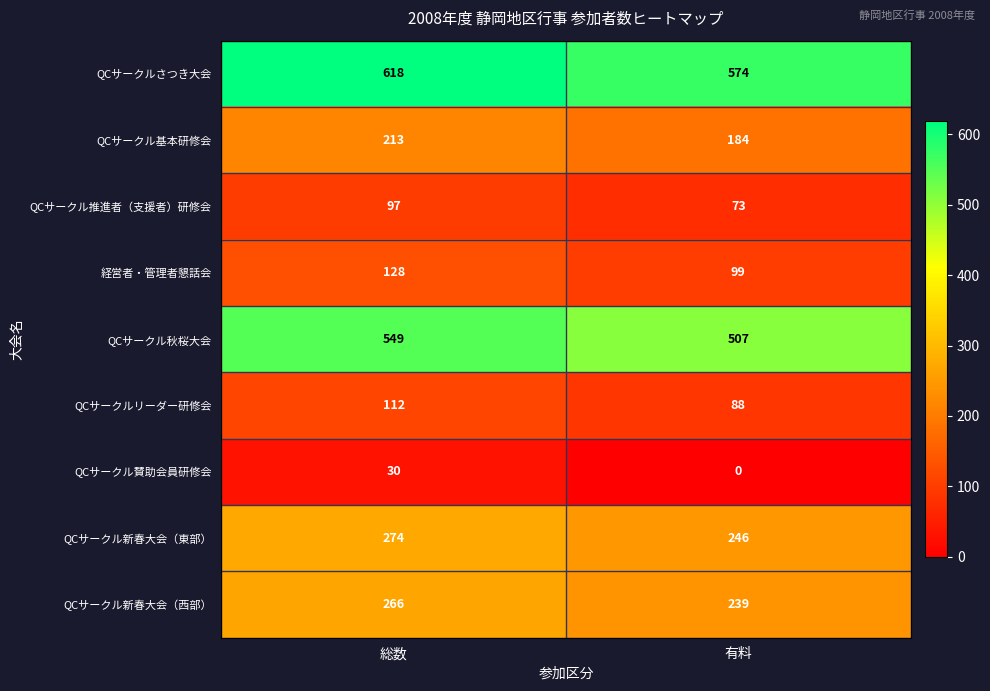

Which series has the largest range (max minus min)?

QCサークルさつき大会